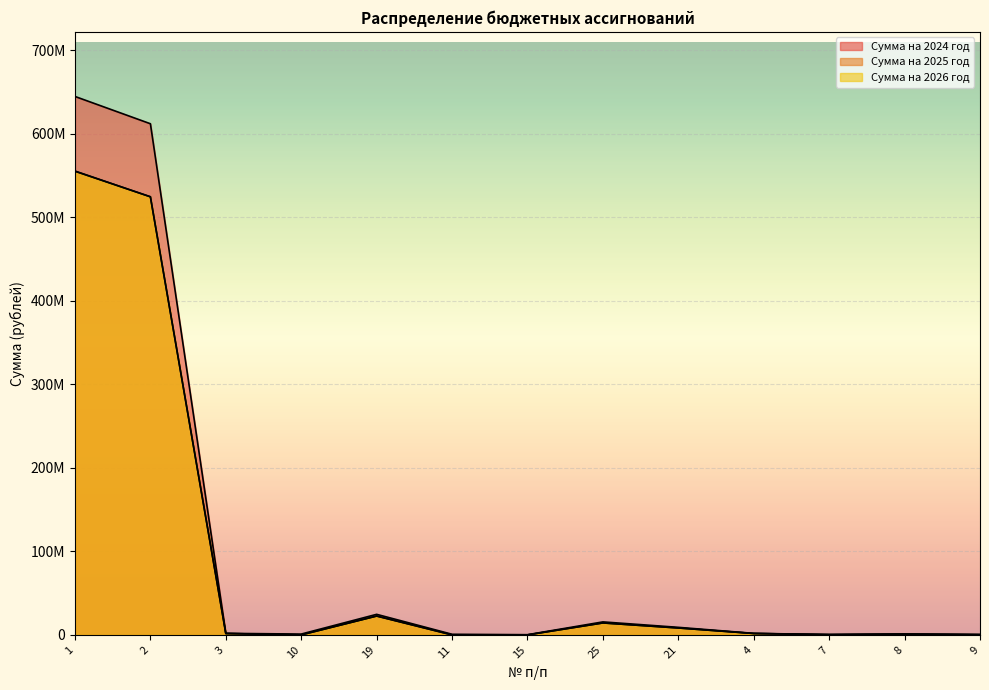

True or false: Сумма на 2025 год and Сумма на 2024 год intersect in this chart.

False